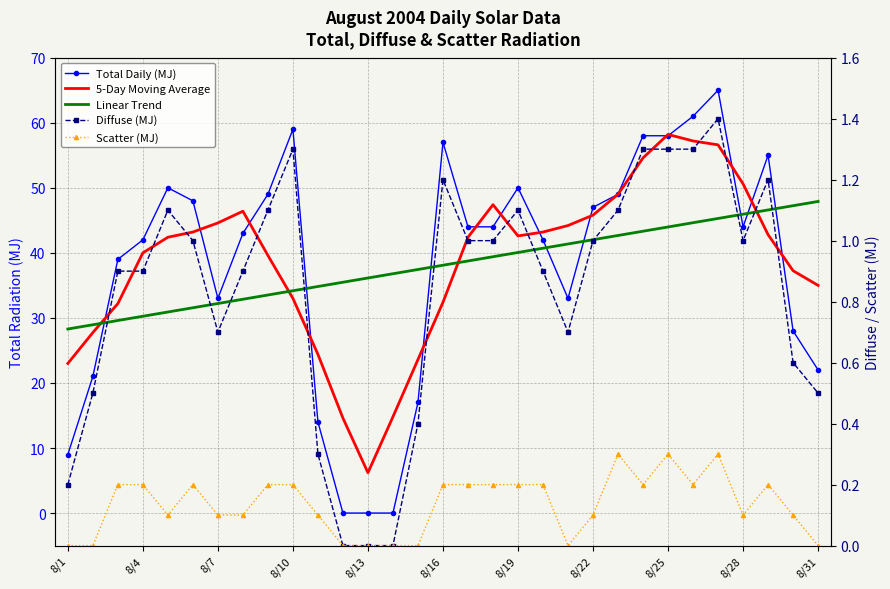

Reading left to right, extract all data points from this chart.

Total Daily (MJ): 9.0	21.0	39.0	42.0	50.0	48.0	33.0	43.0	49.0	59.0	14.0	0.0	0.0	0.0	17.0	57.0	44.0	44.0	50.0	42.0	33.0	47.0	49.0	58.0	58.0	61.0	65.0	44.0	55.0	28.0	22.0
5-Day Moving Average: 23.0	27.8	32.2	40.0	42.4	43.2	44.6	46.4	39.6	33.0	24.4	14.6	6.2	14.8	23.6	32.4	42.4	47.4	42.6	43.2	44.2	45.8	49.0	54.6	58.2	57.2	56.6	50.6	42.8	37.2	35.0
Linear Trend: 28.3	28.9	29.6	30.3	30.9	31.6	32.2	32.9	33.5	34.2	34.8	35.5	36.1	36.8	37.4	38.1	38.8	39.4	40.1	40.7	41.4	42.0	42.7	43.3	44.0	44.6	45.3	45.9	46.6	47.2	47.9
Diffuse (MJ): 0.2	0.5	0.9	0.9	1.1	1.0	0.7	0.9	1.1	1.3	0.3	0.0	0.0	0.0	0.4	1.2	1.0	1.0	1.1	0.9	0.7	1.0	1.1	1.3	1.3	1.3	1.4	1.0	1.2	0.6	0.5
Scatter (MJ): 0.0	0.0	0.2	0.2	0.1	0.2	0.1	0.1	0.2	0.2	0.1	0.0	0.0	0.0	0.0	0.2	0.2	0.2	0.2	0.2	0.0	0.1	0.3	0.2	0.3	0.2	0.3	0.1	0.2	0.1	0.0